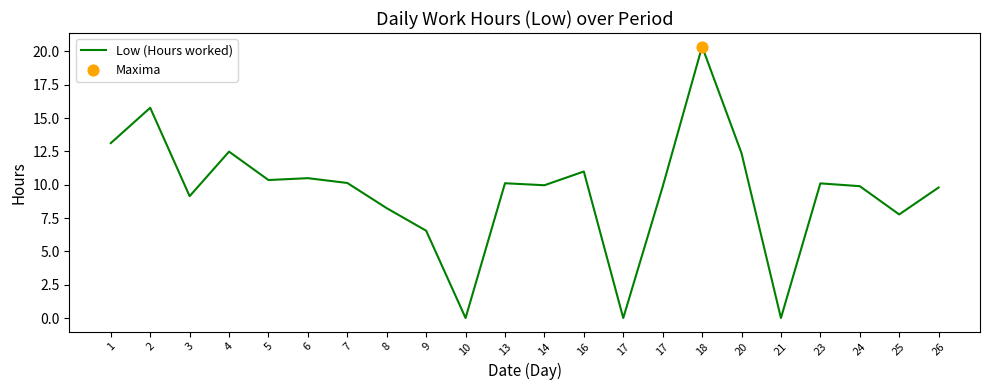

Between 9 and 7, which is larger?

7